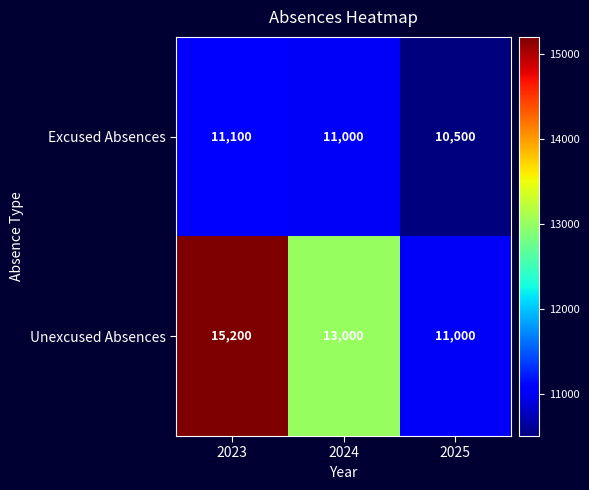

What is the total value across all series at 2023?

26300